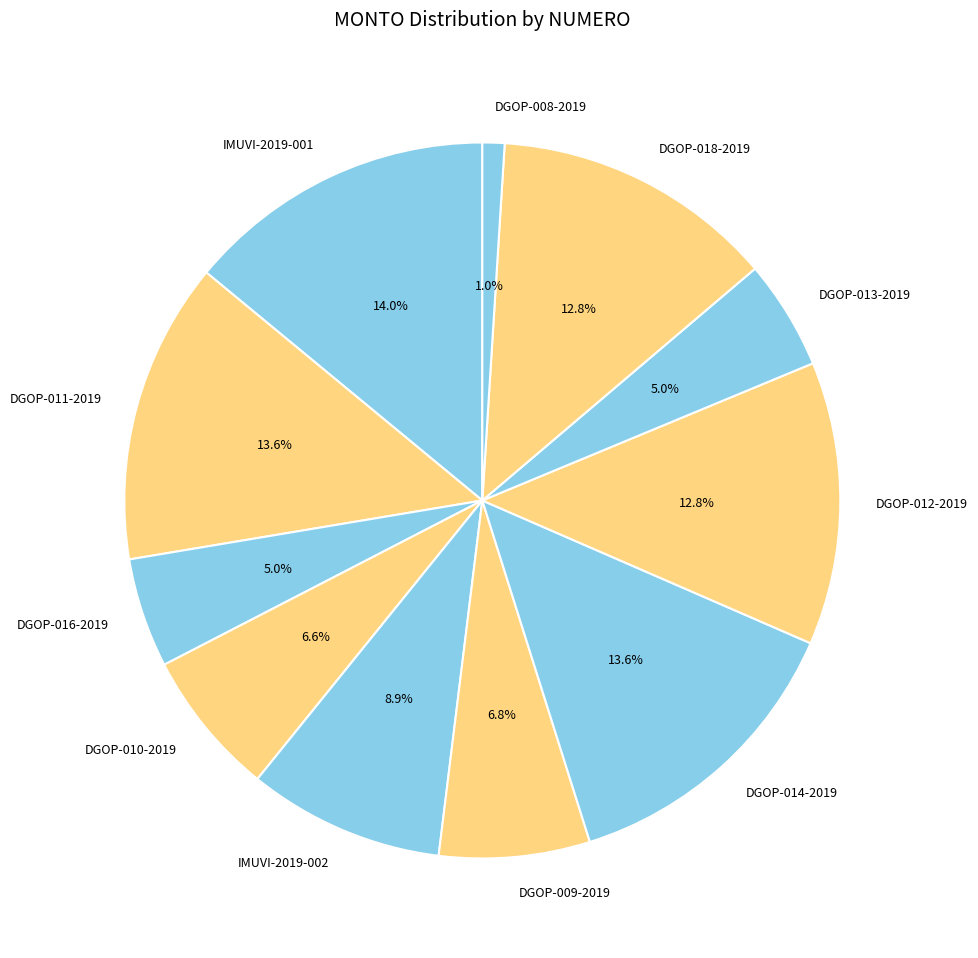

Does DGOP-013-2019 account for over 50% of the chart?

No